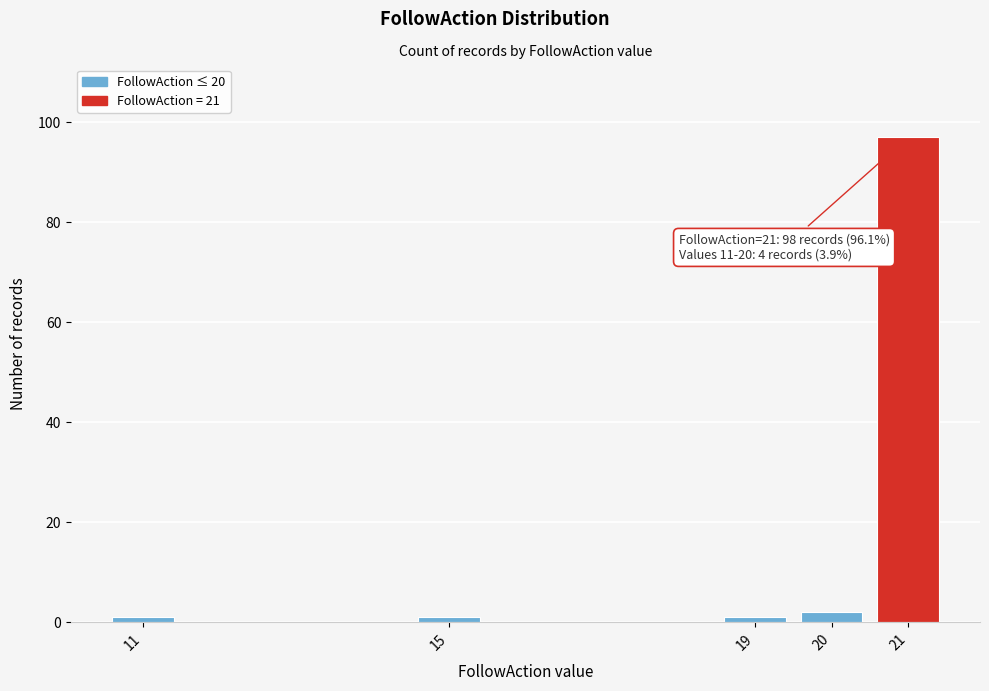

Reading right to left, list all the values displayed in this chart.

21=97	20=2	19=1	15=1	11=1